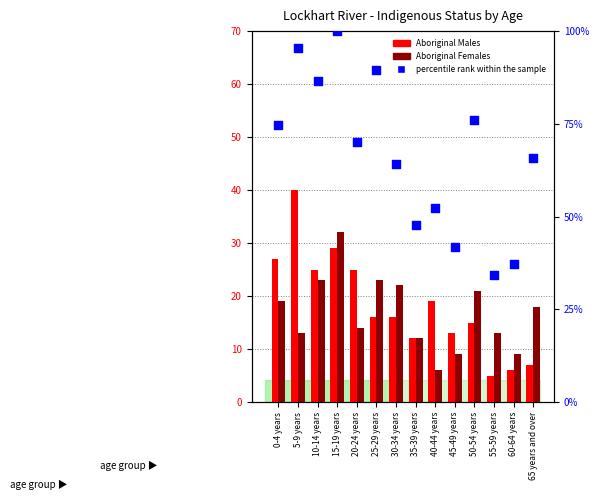

Is the value of Aboriginal Females at 35-39 years greater than the value of Aboriginal Males at 0-4 years?

No